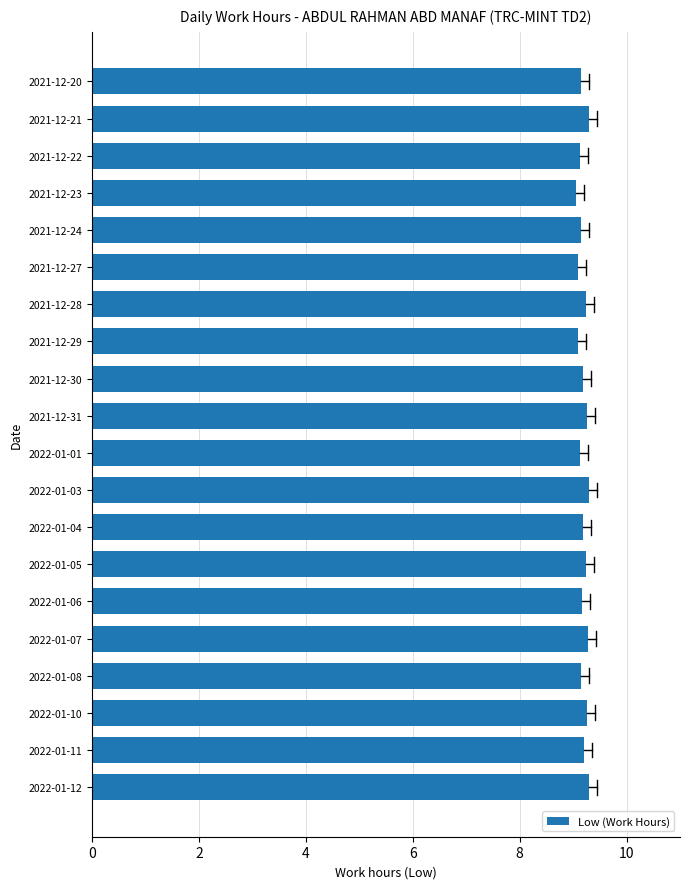

How many distinct data groups are displayed?

1